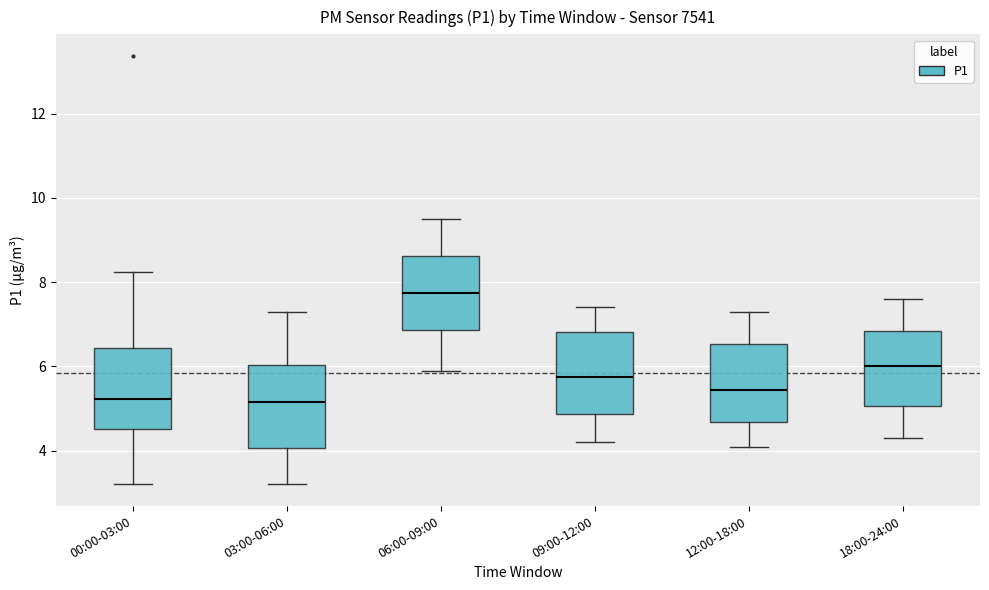

Reading left to right, transcribe this box plot: for each box, give where its median line is, the range the box spans, and where its two whiskers end, as read against the y-axis. The values are not printed on the chart, so give them approximately, as read against the axis.

00:00-03:00: median 5.2, box 4.6 to 6.4, whiskers 3.2 to 8.2
03:00-06:00: median 5.2, box 4.0 to 6.0, whiskers 3.2 to 7.4
06:00-09:00: median 7.8, box 6.8 to 8.6, whiskers 6.0 to 9.6
09:00-12:00: median 5.8, box 4.8 to 6.8, whiskers 4.2 to 7.4
12:00-18:00: median 5.4, box 4.6 to 6.6, whiskers 4.2 to 7.4
18:00-24:00: median 6.0, box 5.0 to 6.8, whiskers 4.4 to 7.6